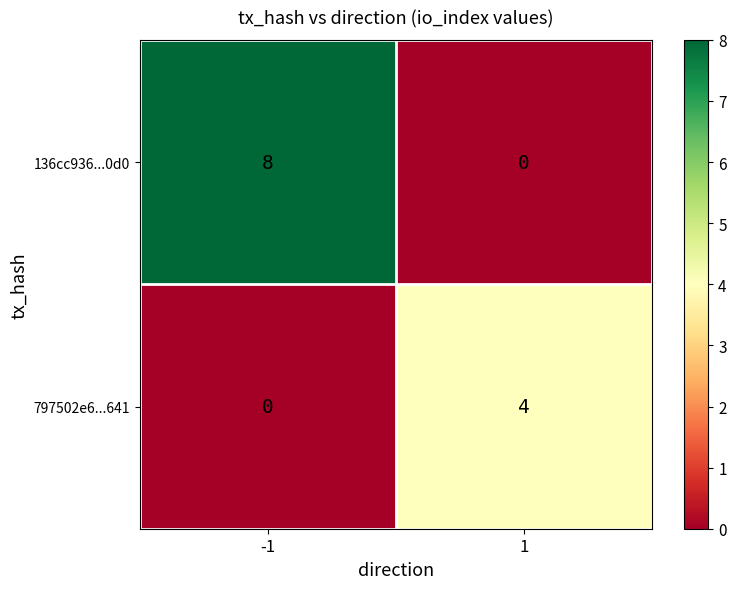

List the labels in order of 797502e6...641 value, largest first.

1, -1